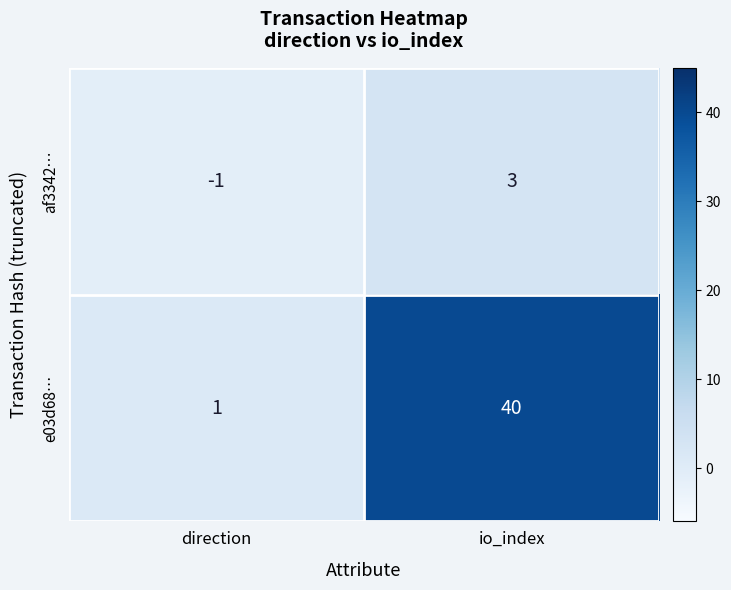

At which label is e03d68… closest to 20?

direction